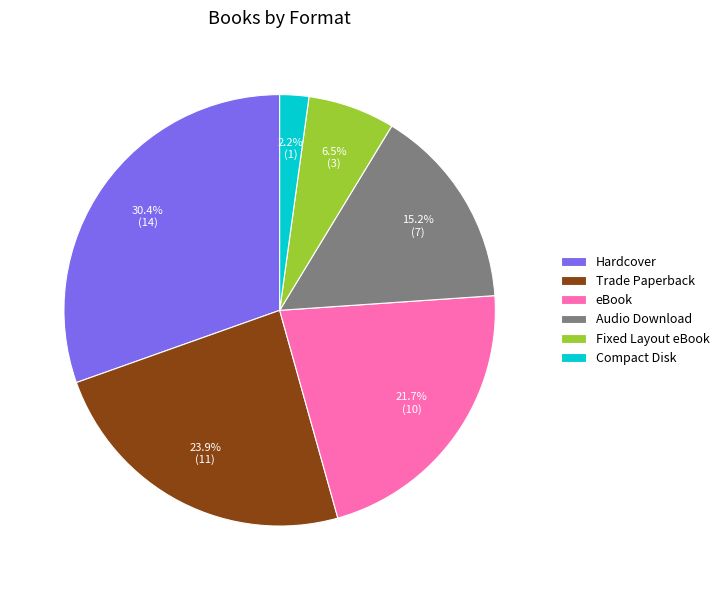

Which category has the smallest portion of the pie?

Compact Disk